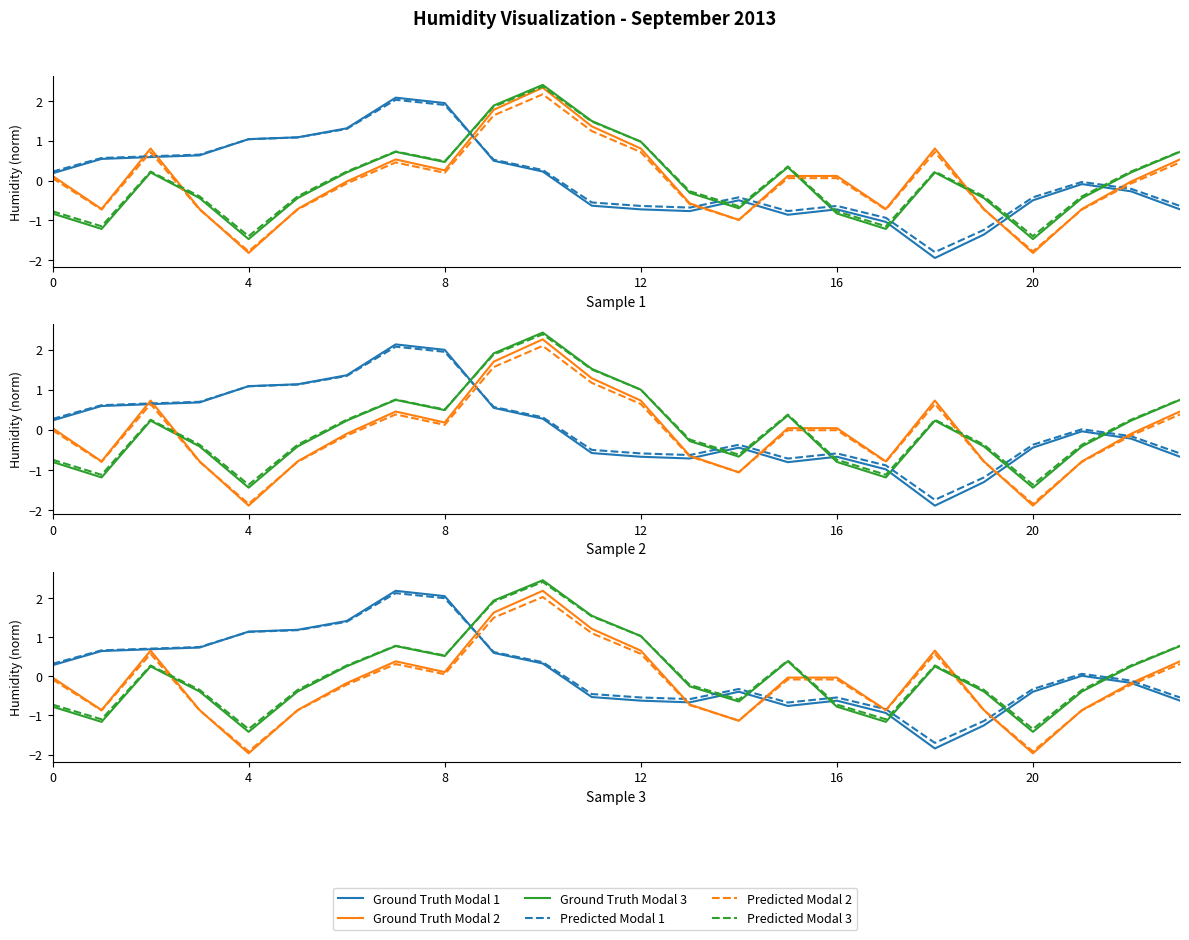

How many series are shown in this chart?

6